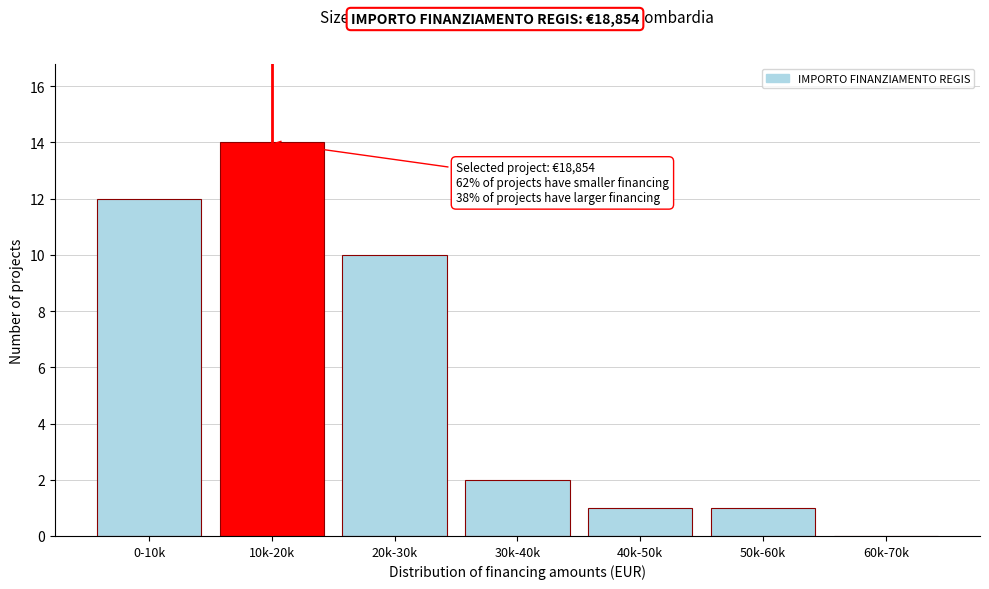

Reading left to right, list all the values displayed in this chart.

0-10k=12	10k-20k=14	20k-30k=10	30k-40k=2	40k-50k=1	50k-60k=1	60k-70k=0